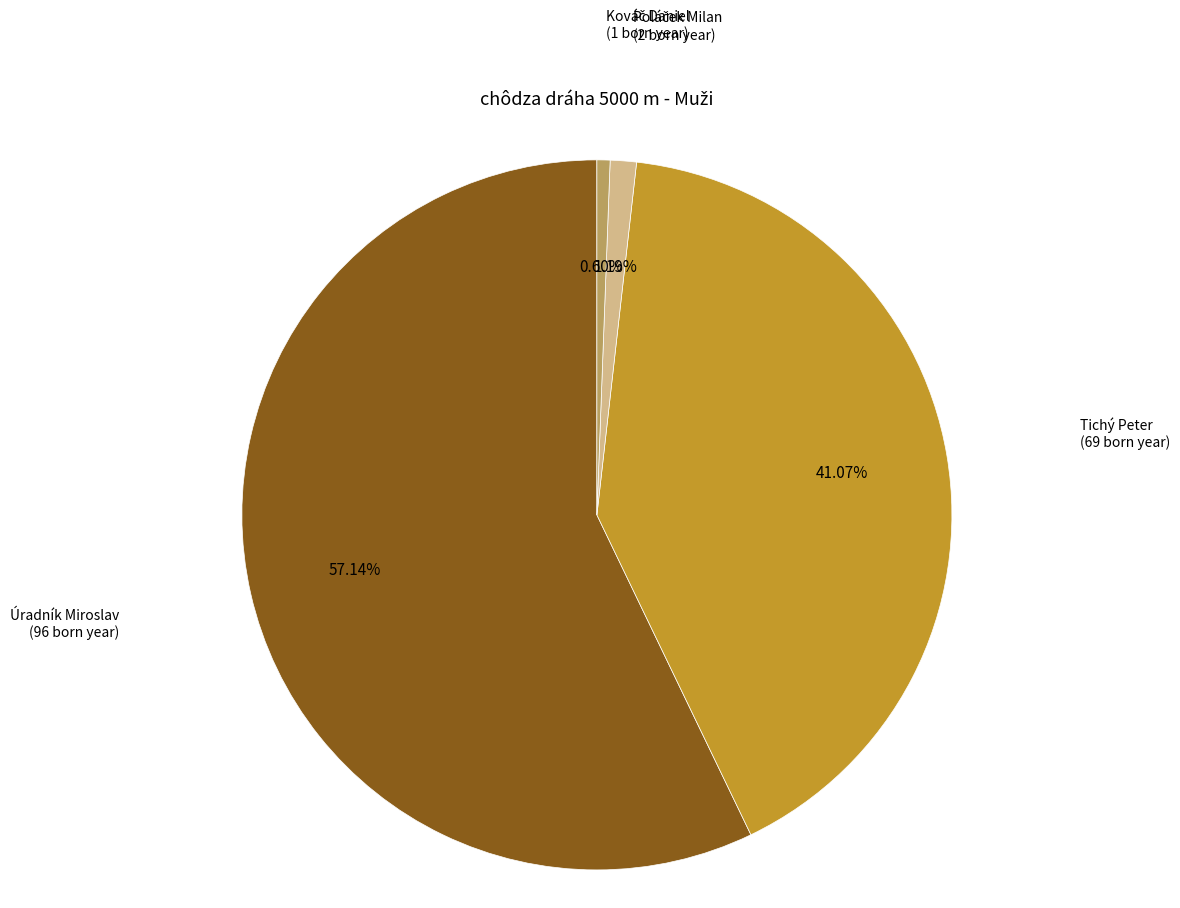

How many slices are in this pie chart?

4